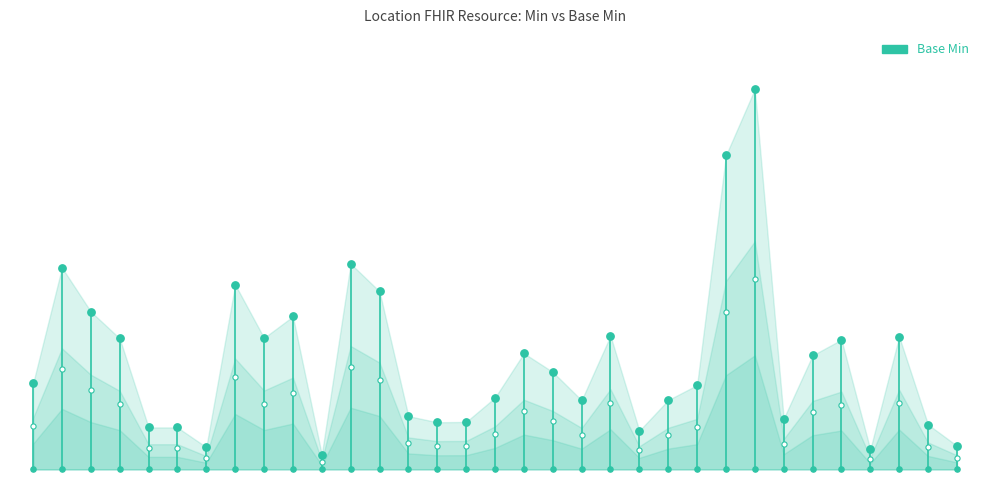

Which has a higher value, 28 or 30?

30